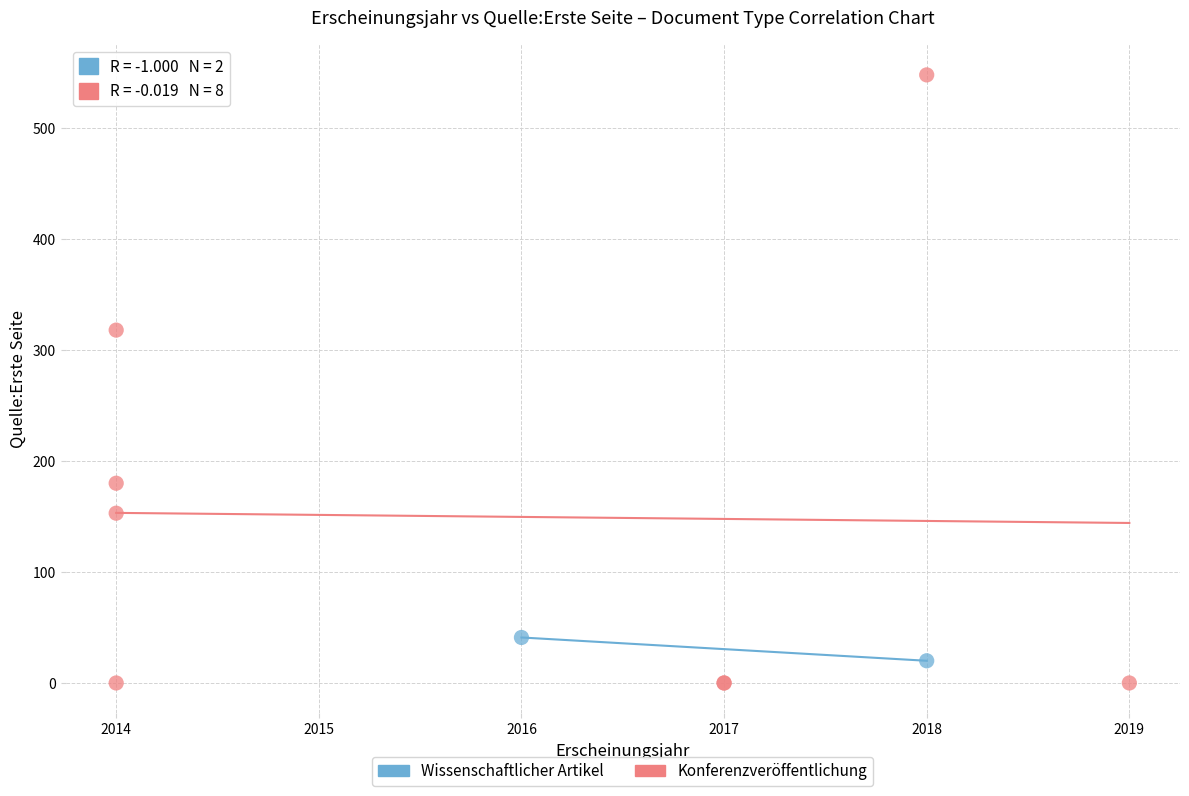

What are all the series names shown in the legend?

Wissenschaftlicher Artikel, Konferenzveröffentlichung